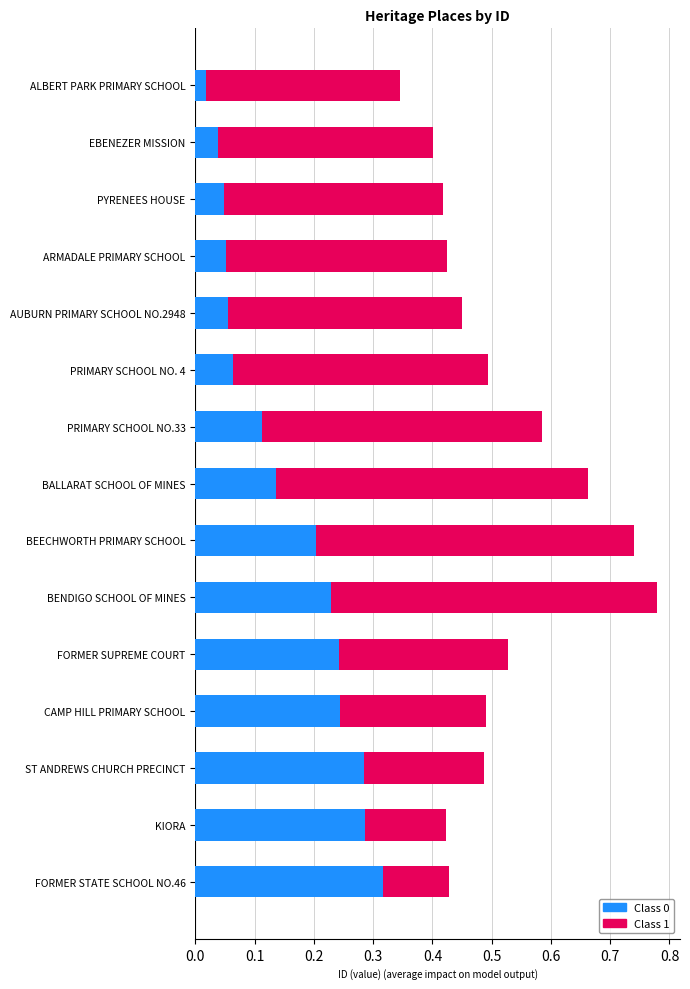

At which category is the sum across all series the highest?

BENDIGO SCHOOL OF MINES